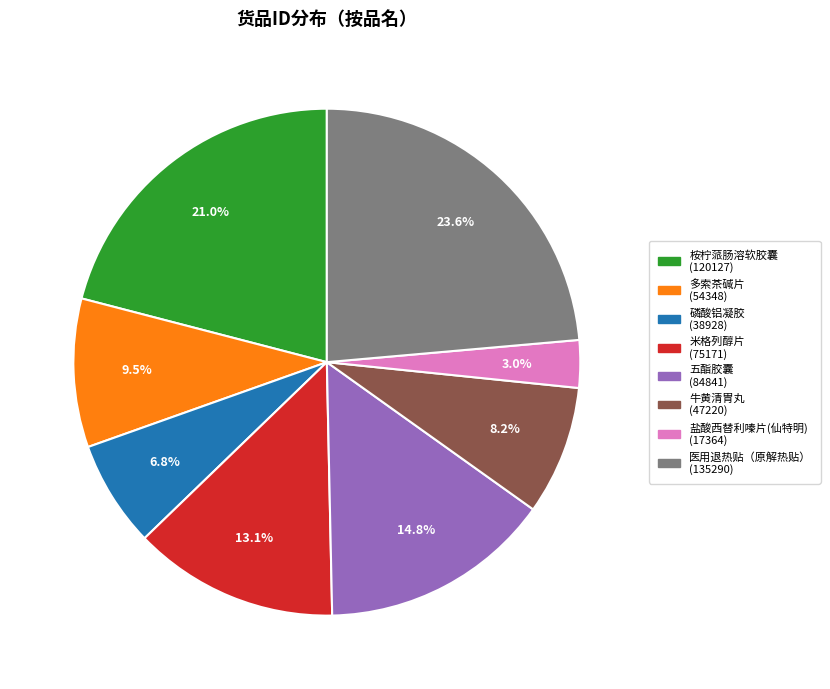

Which has a higher value, 桉柠蒎肠溶软胶囊 or 米格列醇片?

桉柠蒎肠溶软胶囊